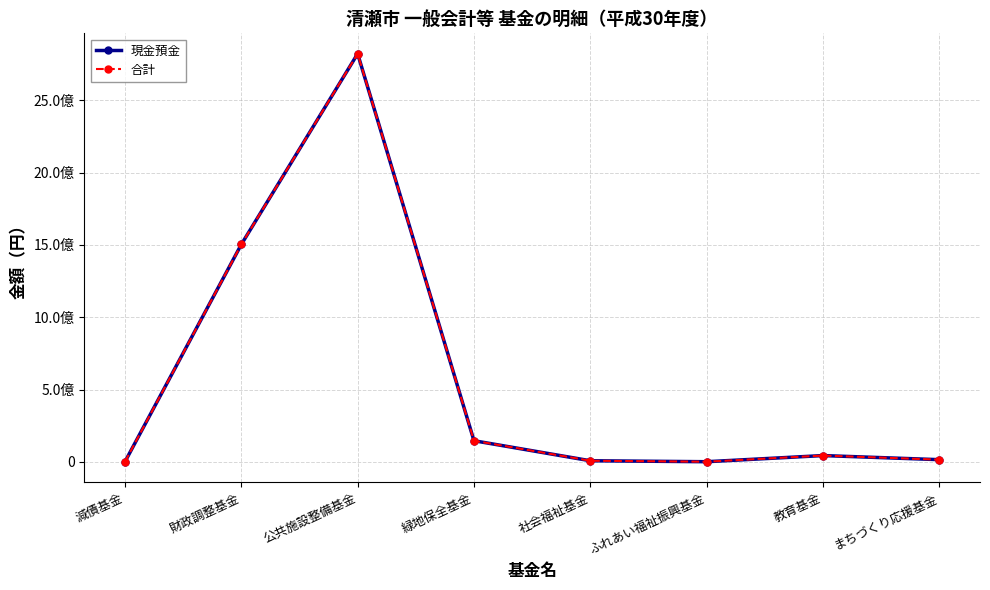

What is the difference between the maximum and minimum values in the 合計 series?

2821762000